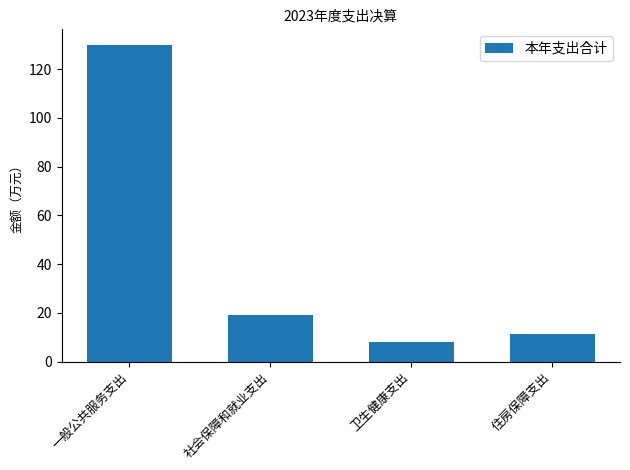

Rank the categories by value from lowest to highest.

卫生健康支出, 住房保障支出, 社会保障和就业支出, 一般公共服务支出